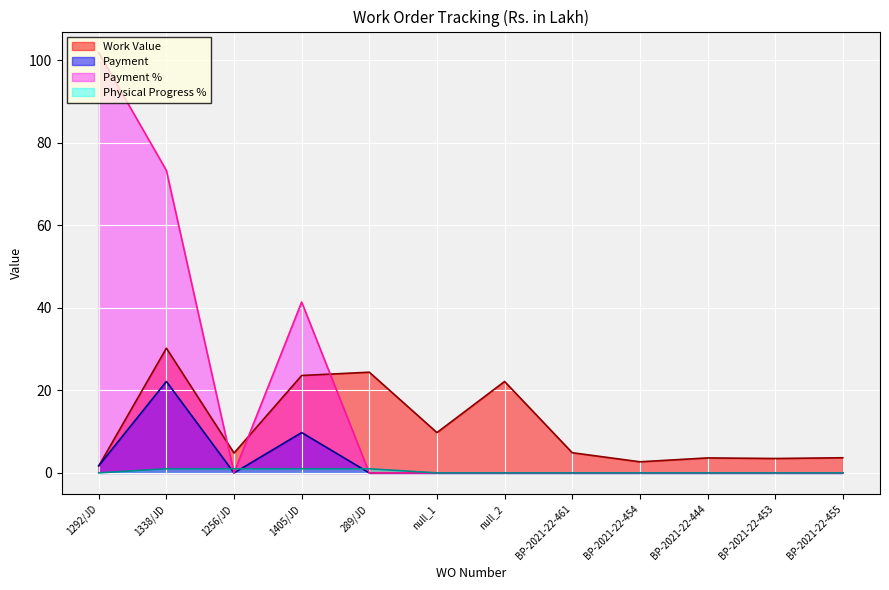

At which label does Payment % reach its minimum?

1256/JD